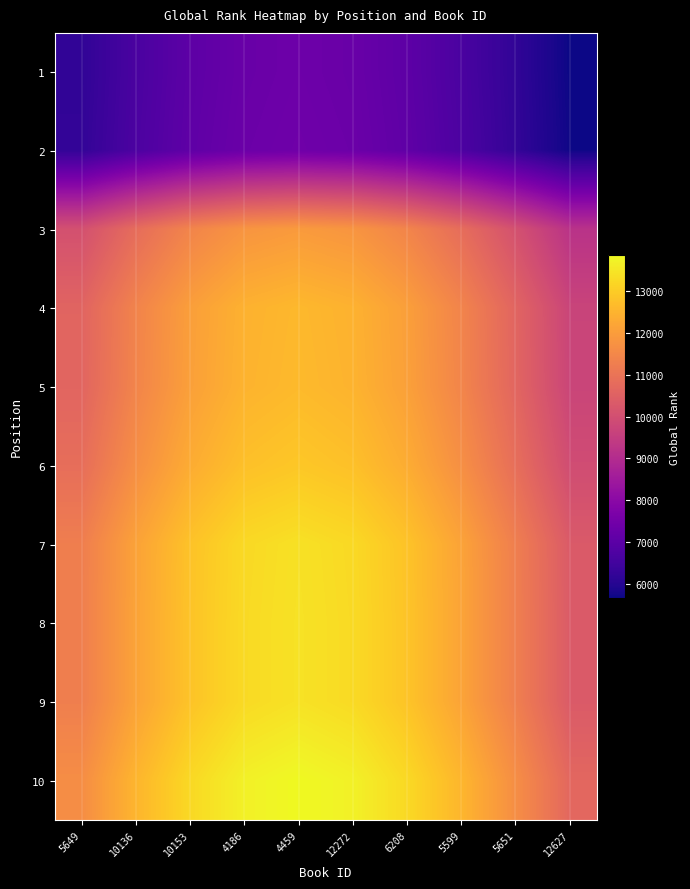

Rank the series by their maximum value, from lowest to highest.

1, 2, 3, 4, 5, 6, 7, 8, 9, 10